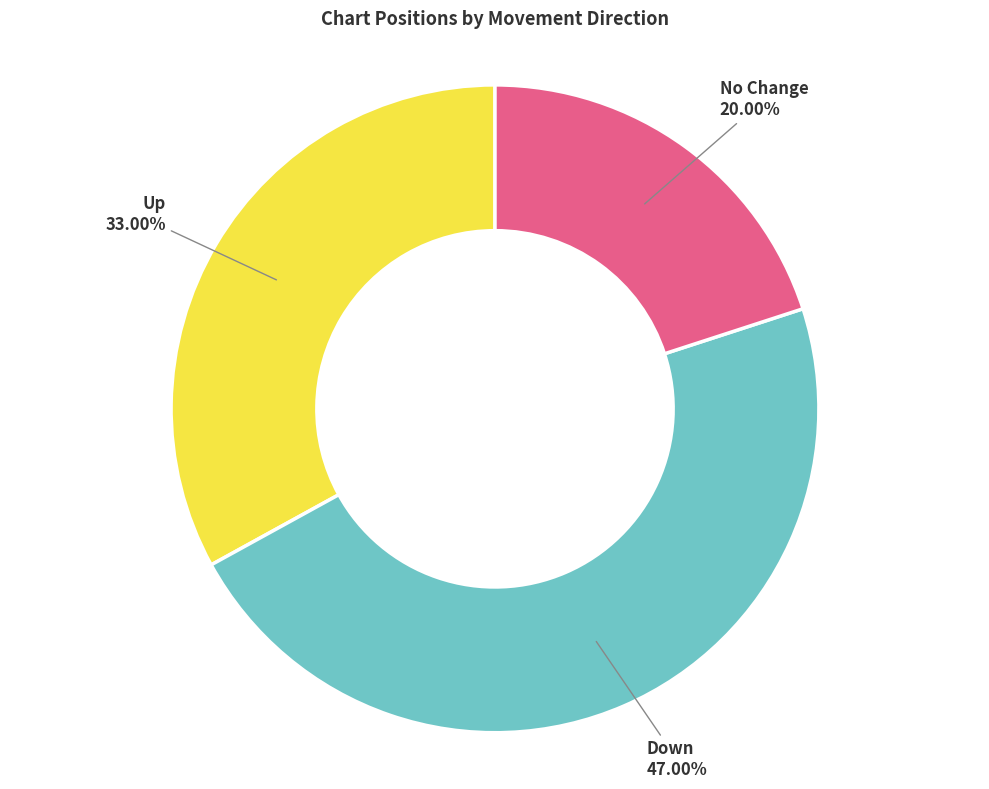

Does any single category account for the majority?

No